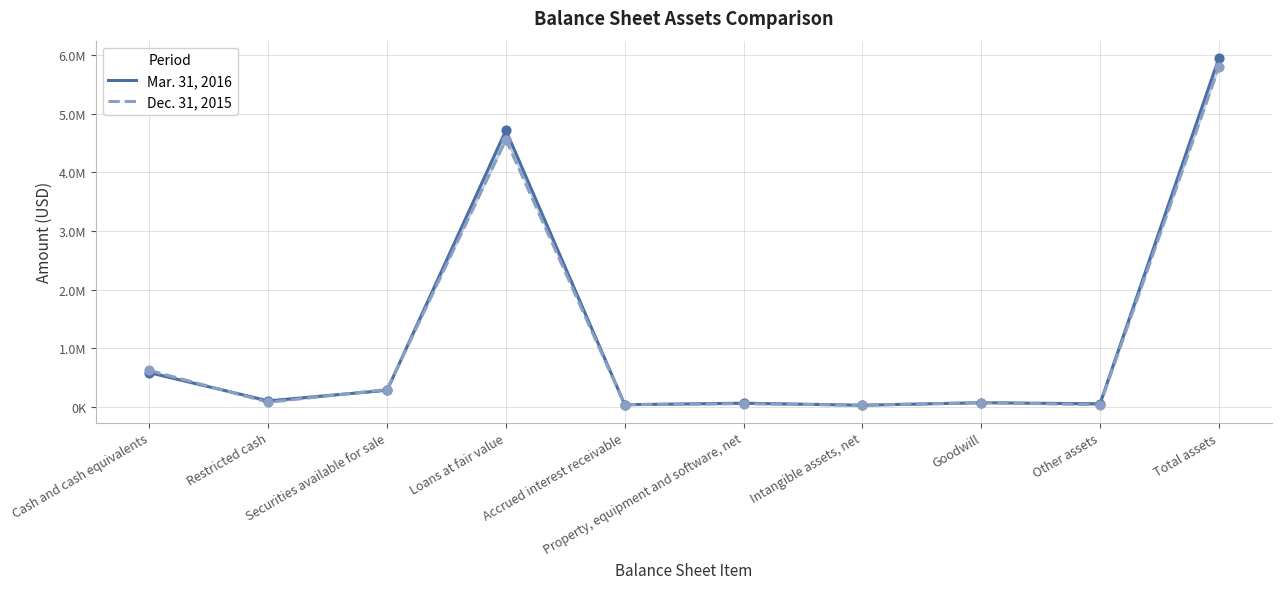

Which series has the largest total across all categories?

Mar. 31, 2016